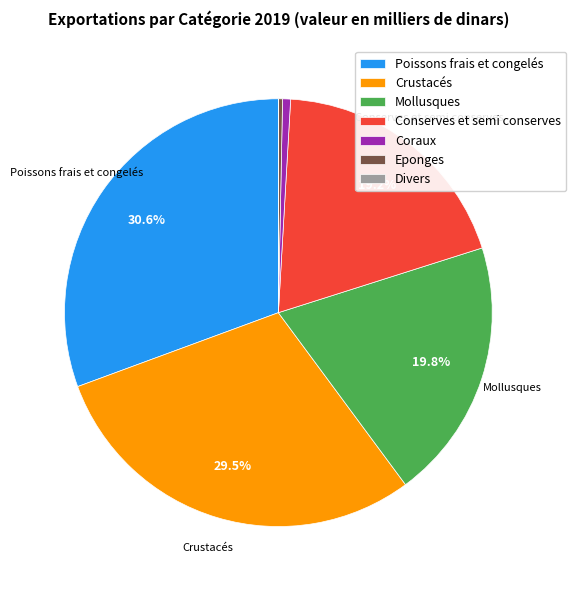

Which category has the biggest portion of the pie?

Poissons frais et congelés